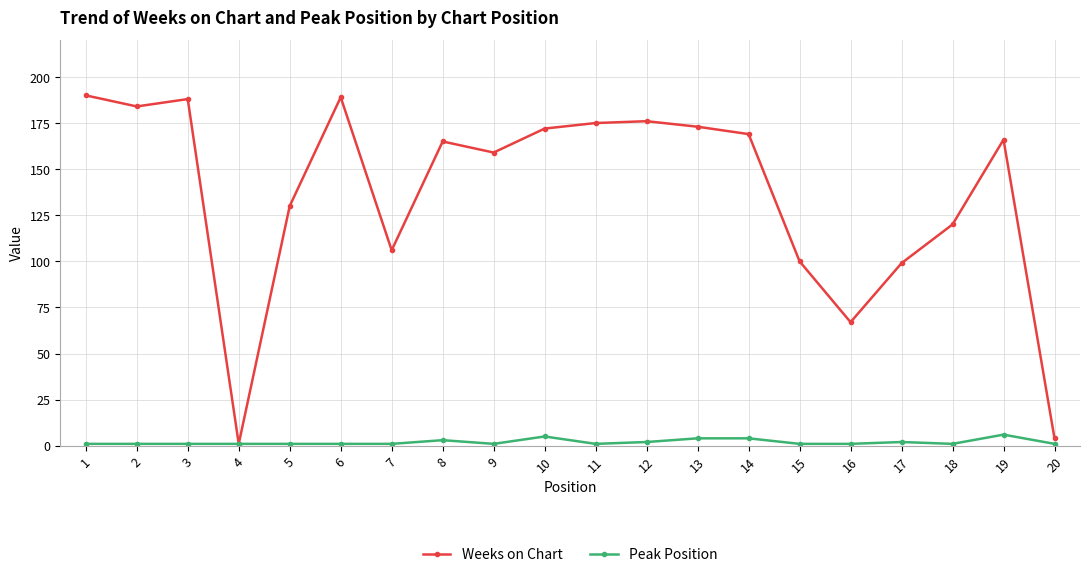

Is it true that Peak Position equals 1 at 16?

True